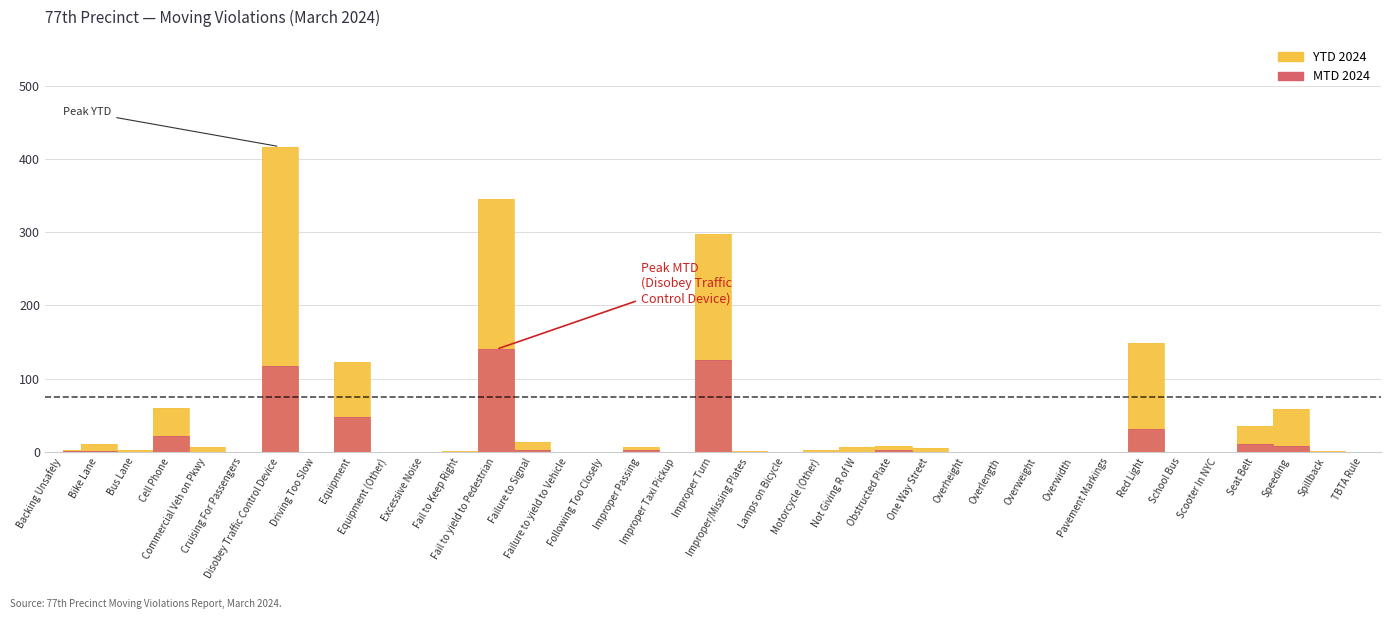

How many distinct data groups are displayed?

2